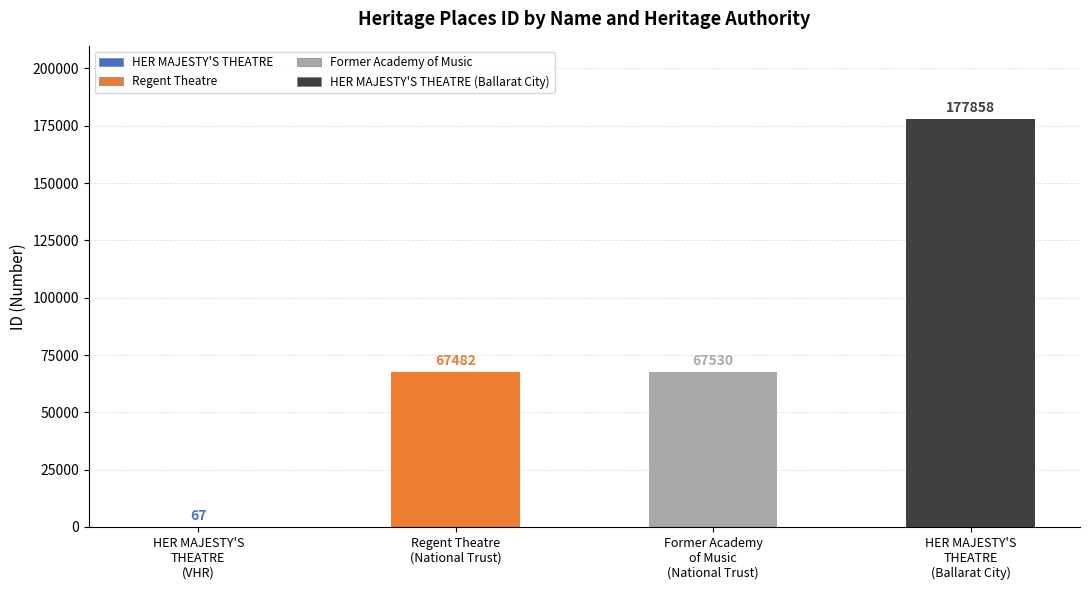

Which has a higher value, Former Academy of Music (National Trust) or HER MAJESTY'S THEATRE (Ballarat City)?

HER MAJESTY'S THEATRE (Ballarat City)